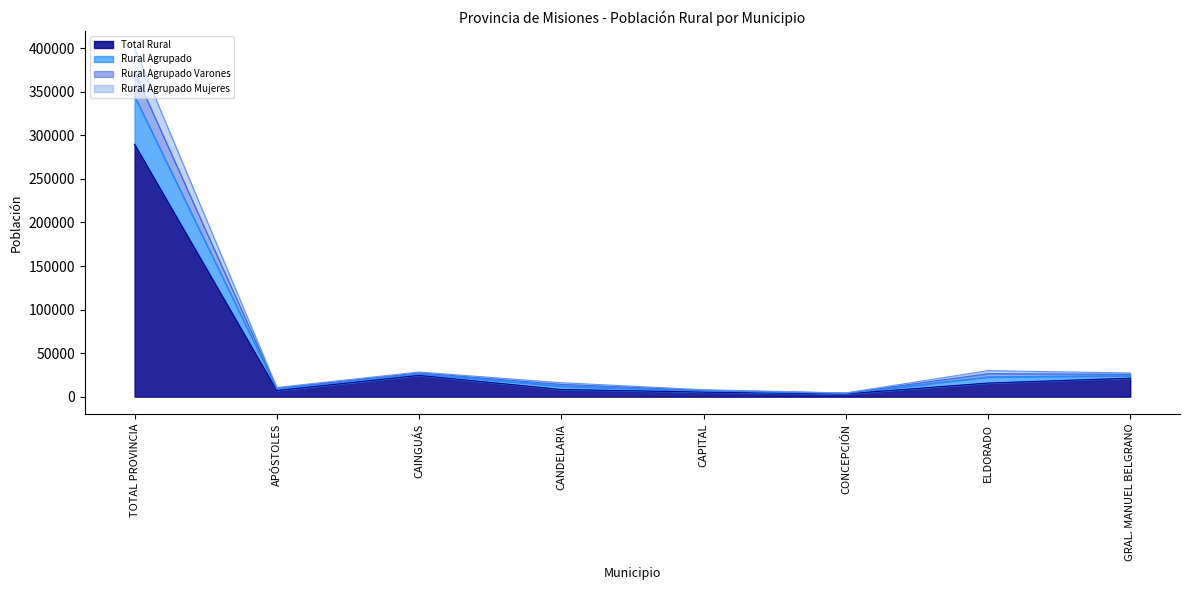

True or false: Total Rural and Rural Agrupado intersect in this chart.

False